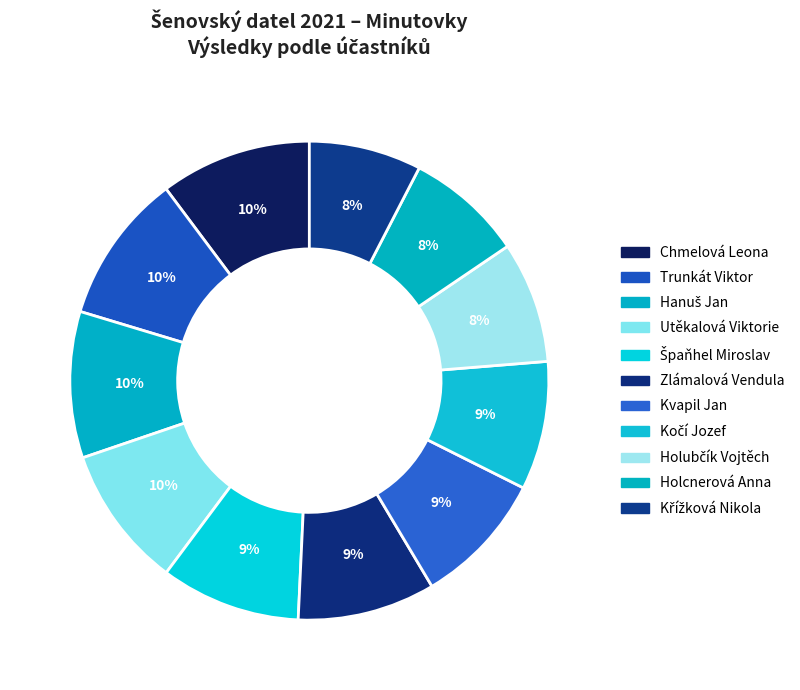

How many slices are in this pie chart?

11